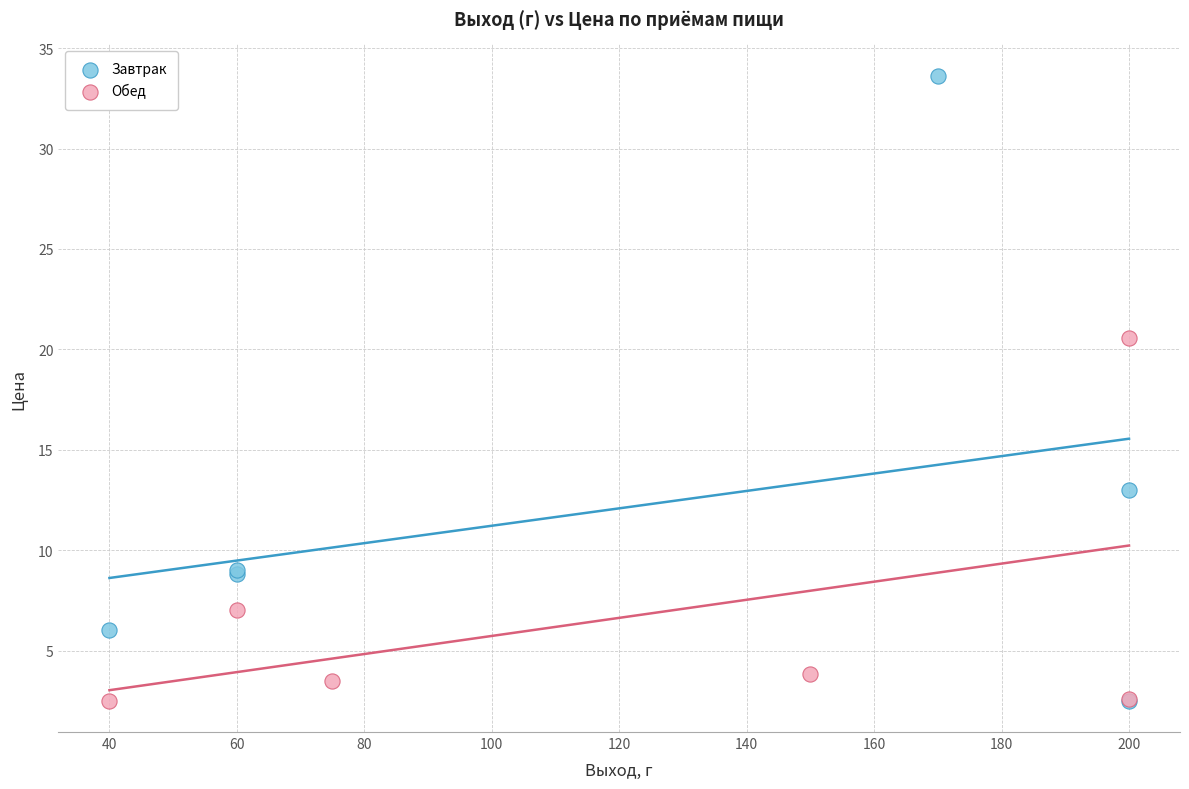

What are all the series names shown in the legend?

Завтрак, Обед